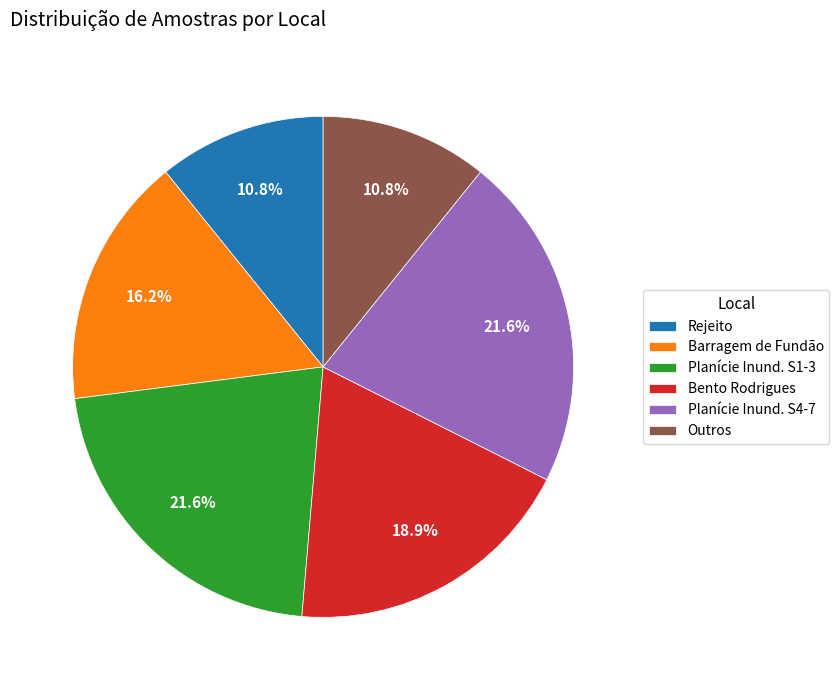

Is it true that Barragem de Fundão is 3% of the pie?

False